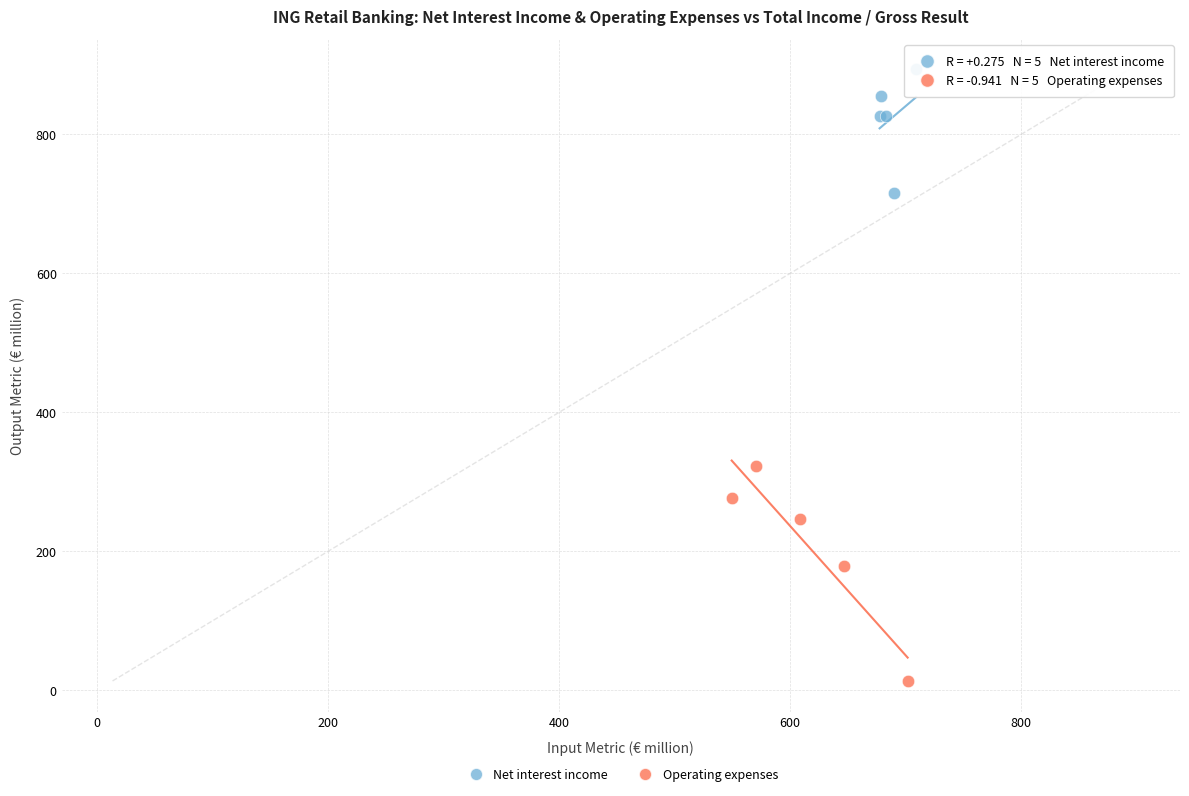

Which series reaches the minimum Y coordinate?

Operating expenses